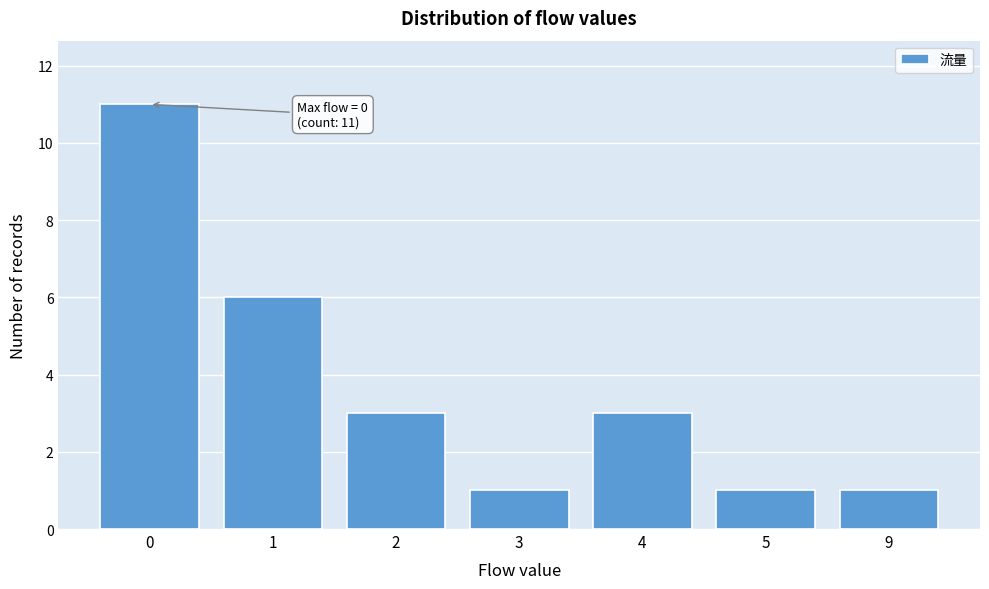

Reading right to left, list all the values displayed in this chart.

1	1	3	1	3	6	11